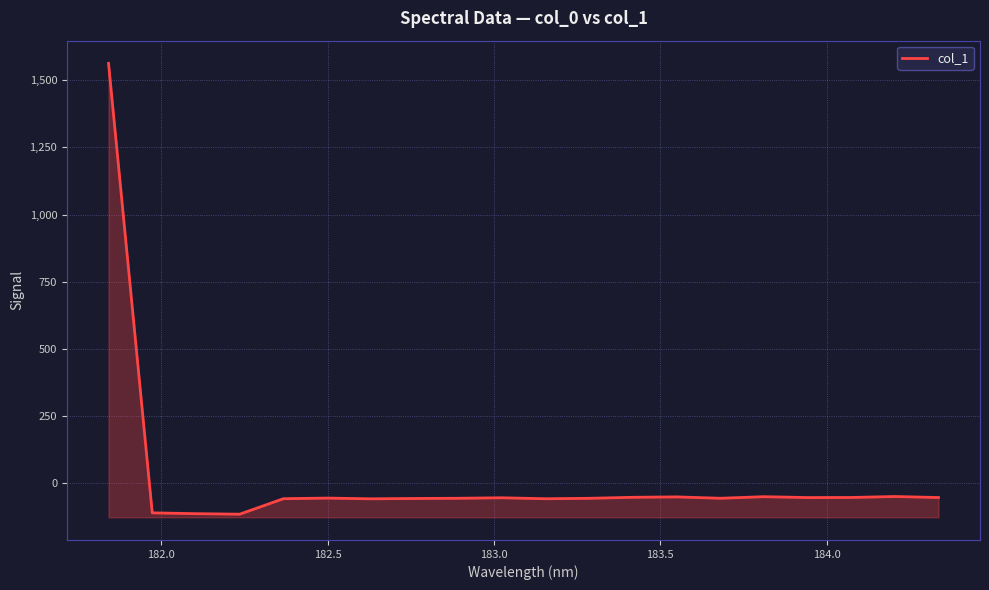

What is the value of the 6th point from the left?

-54.8